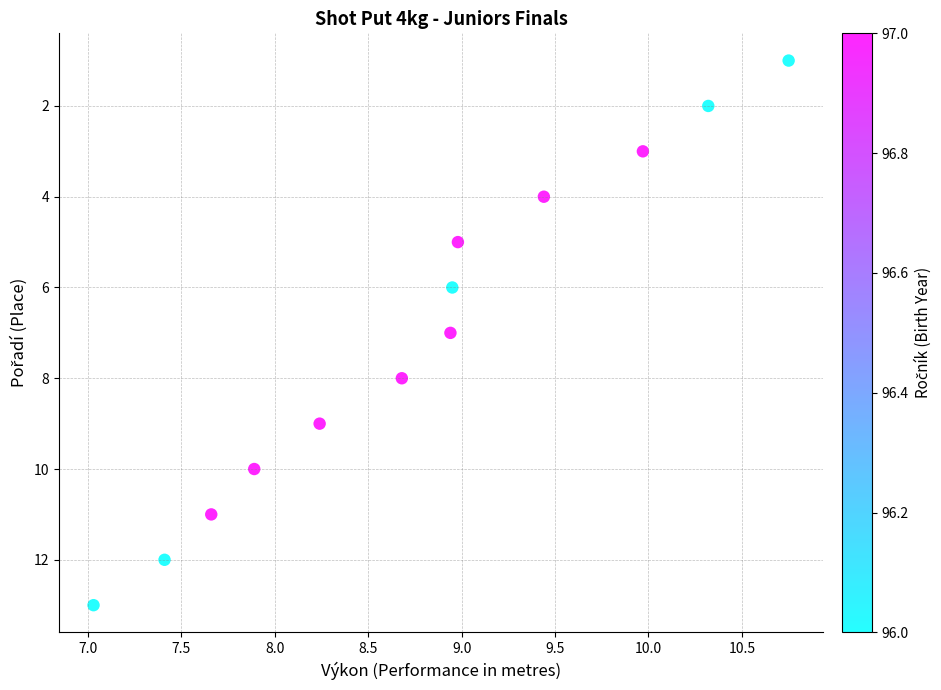

Count the number of points in this scatter plot.

13